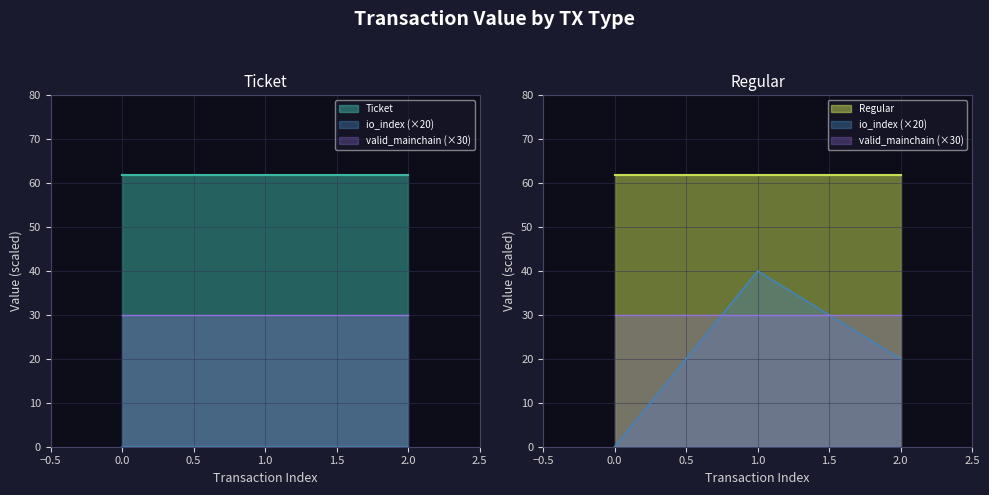

At how many categories does at least one series exceed 6?

3